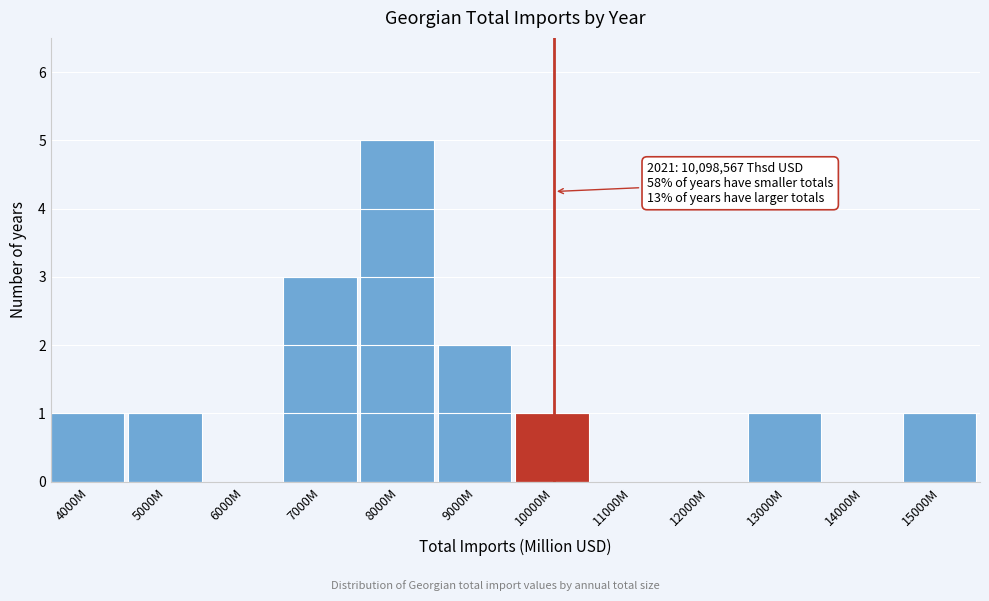

Reading left to right, what are all the values shown in this chart?

4000M=1	5000M=1	6000M=0	7000M=3	8000M=5	9000M=2	10000M=1	11000M=0	12000M=0	13000M=1	14000M=0	15000M=1